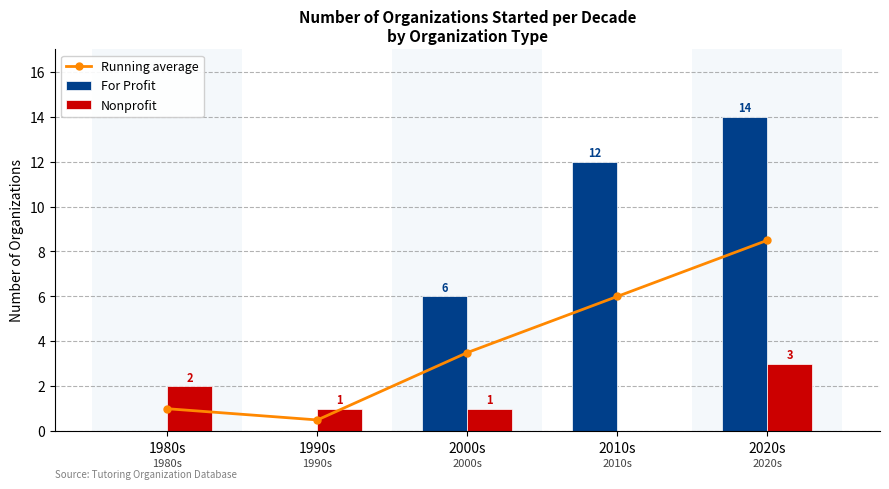

How many data points in Nonprofit are above 1?

2